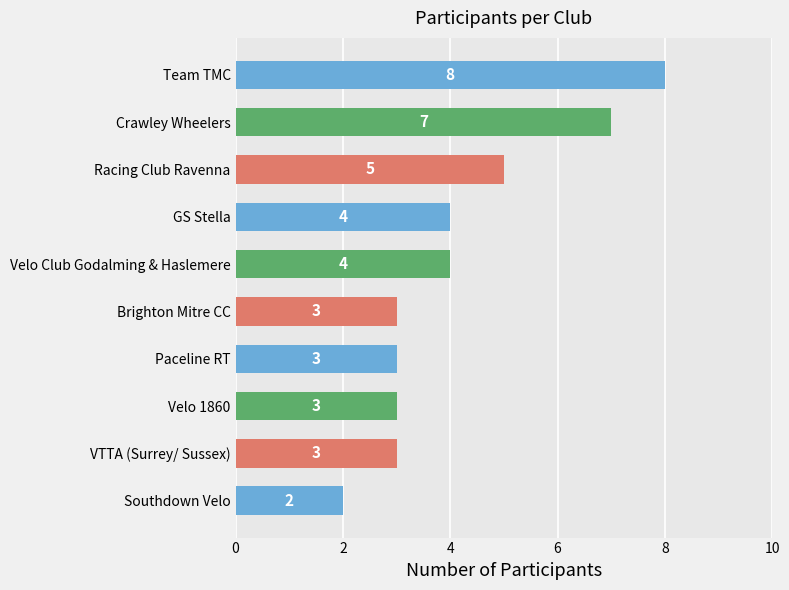

Reading bottom to top, list all the values displayed in this chart.

Southdown Velo=2	VTTA (Surrey/ Sussex)=3	Velo 1860=3	Paceline RT=3	Brighton Mitre CC=3	Velo Club Godalming & Haslemere=4	GS Stella=4	Racing Club Ravenna=5	Crawley Wheelers=7	Team TMC=8